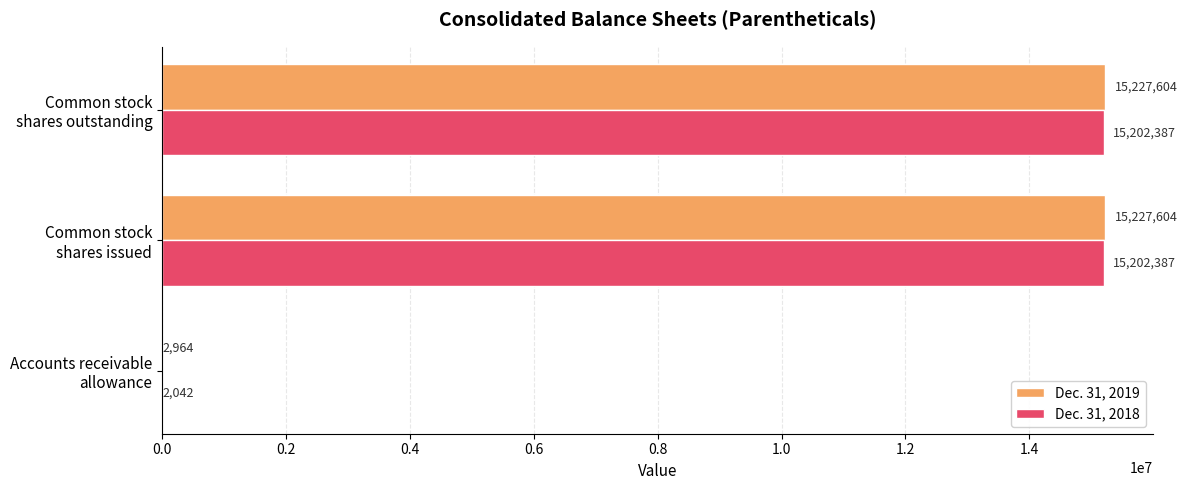

What is the sum of all Dec. 31, 2019 values?

30458172